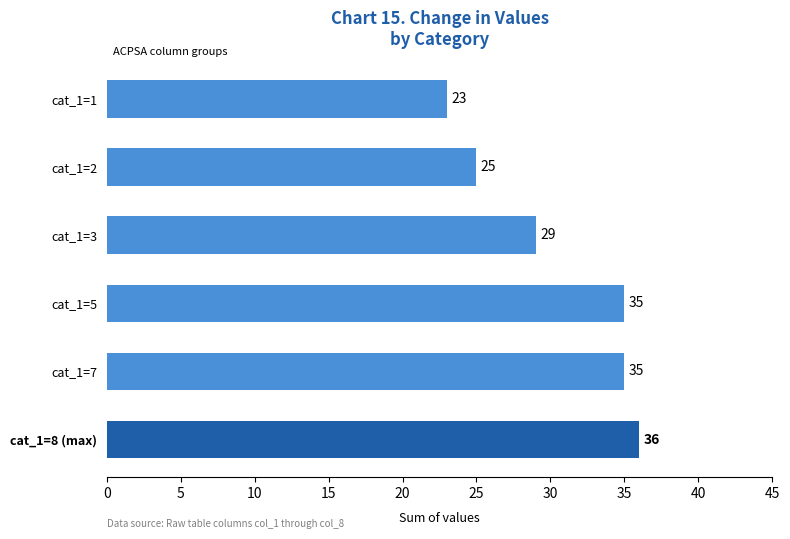

Count the number of data series in this chart.

1